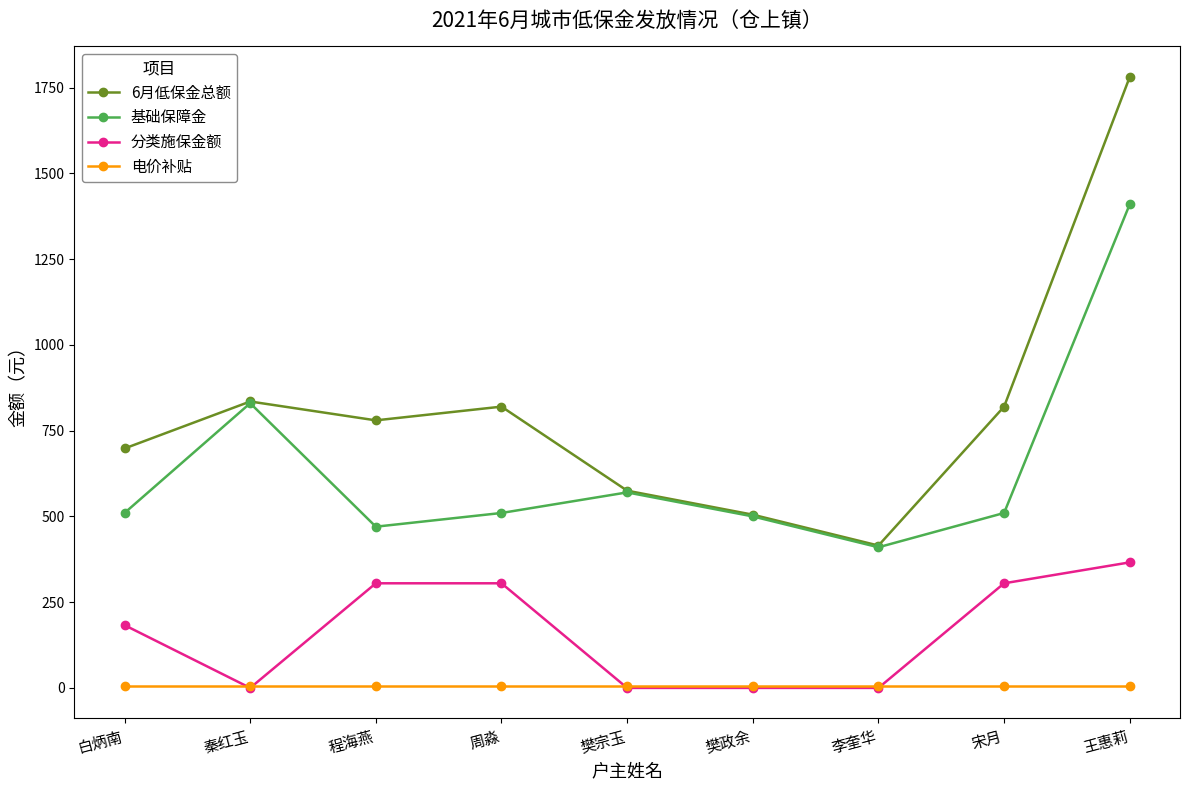

True or false: 基础保障金 and 分类施保金额 cross at least once.

False